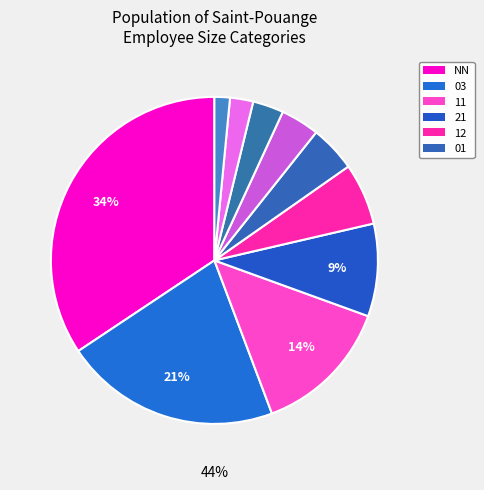

Which slice is the smallest?

41